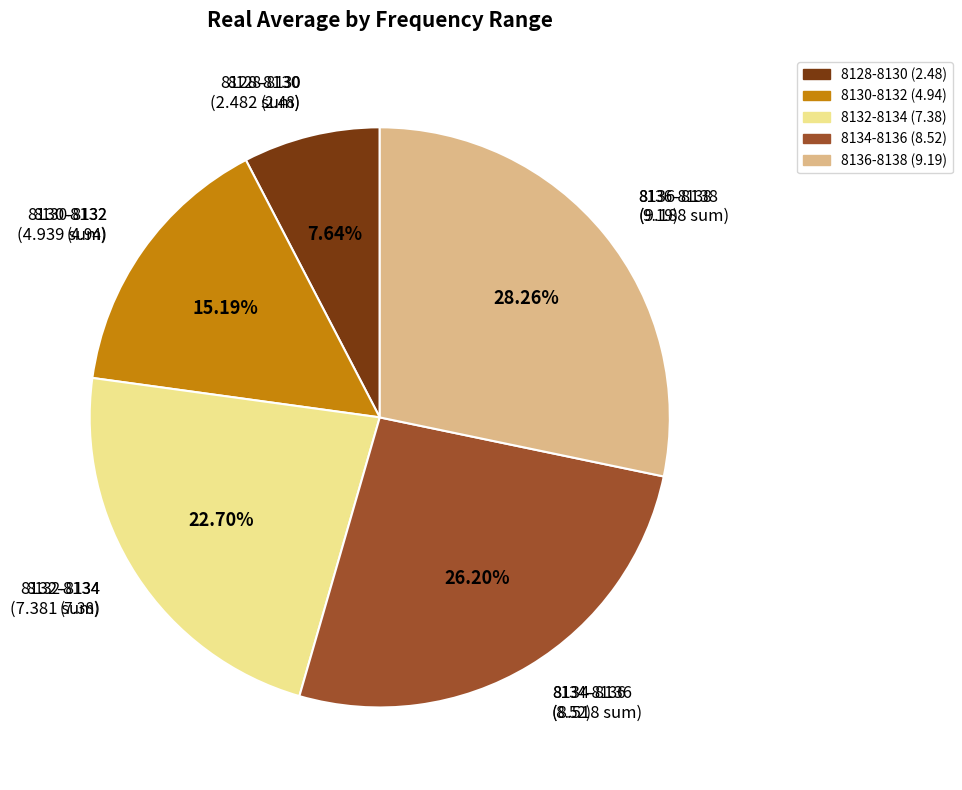

To the nearest percent, what is the average slice percentage?

20%